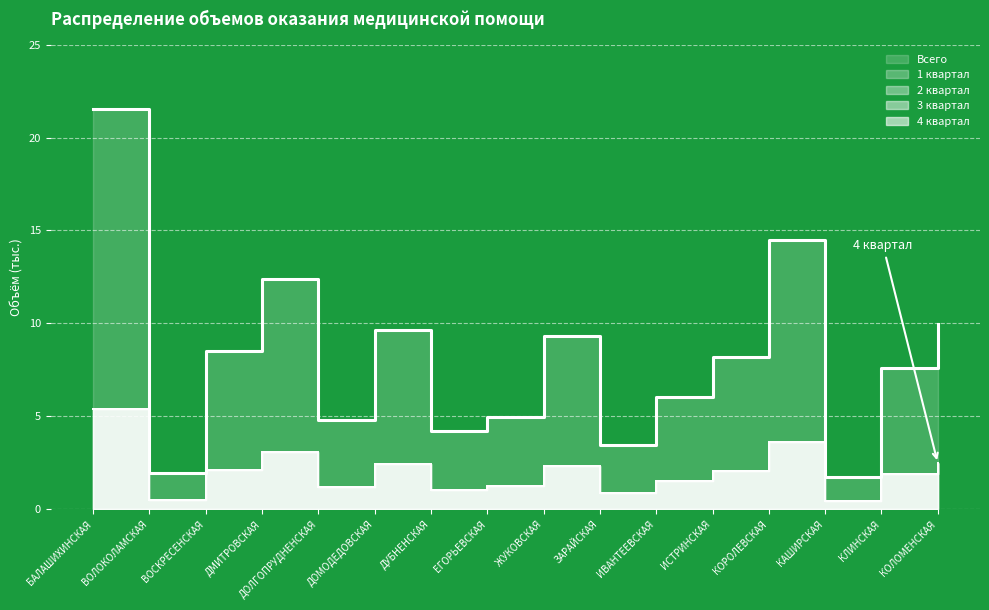

In 4 квартал, how many points are lower than both neighbors (excluding endpoints)?

5